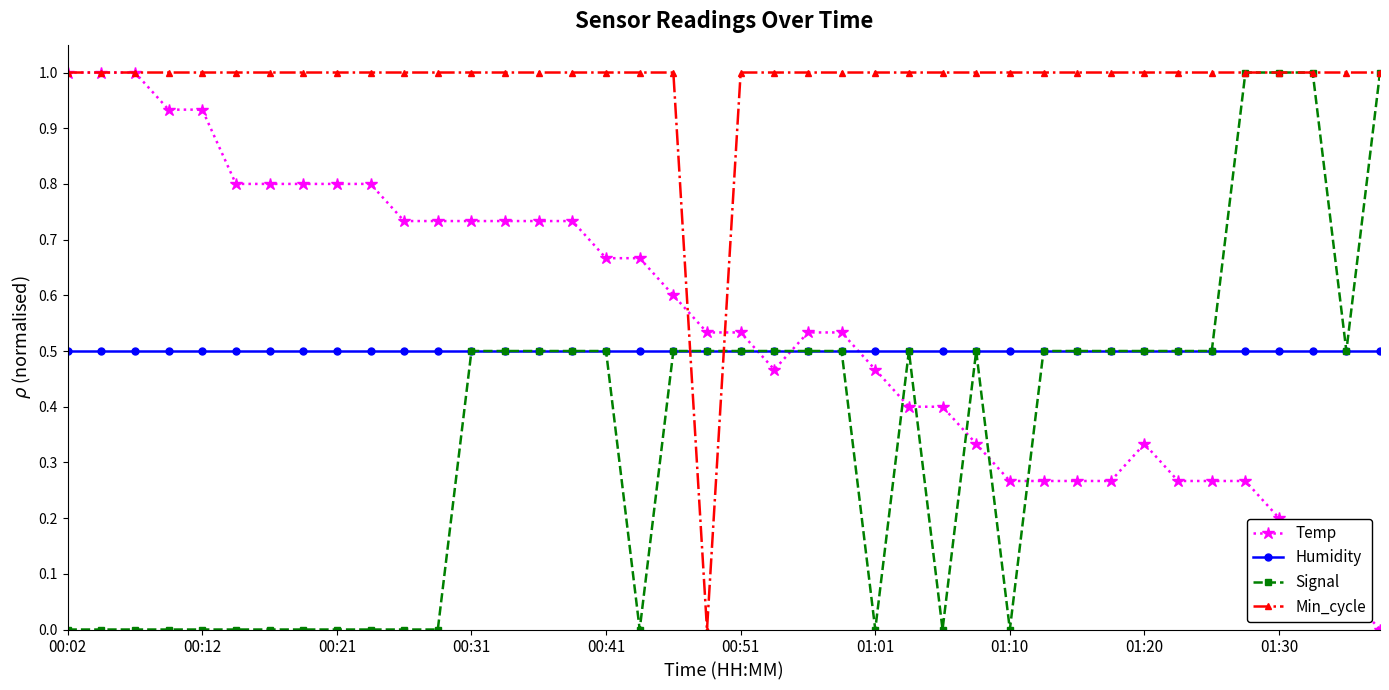

What is the value of the Min_cycle point at the 24th from the left?

1.0